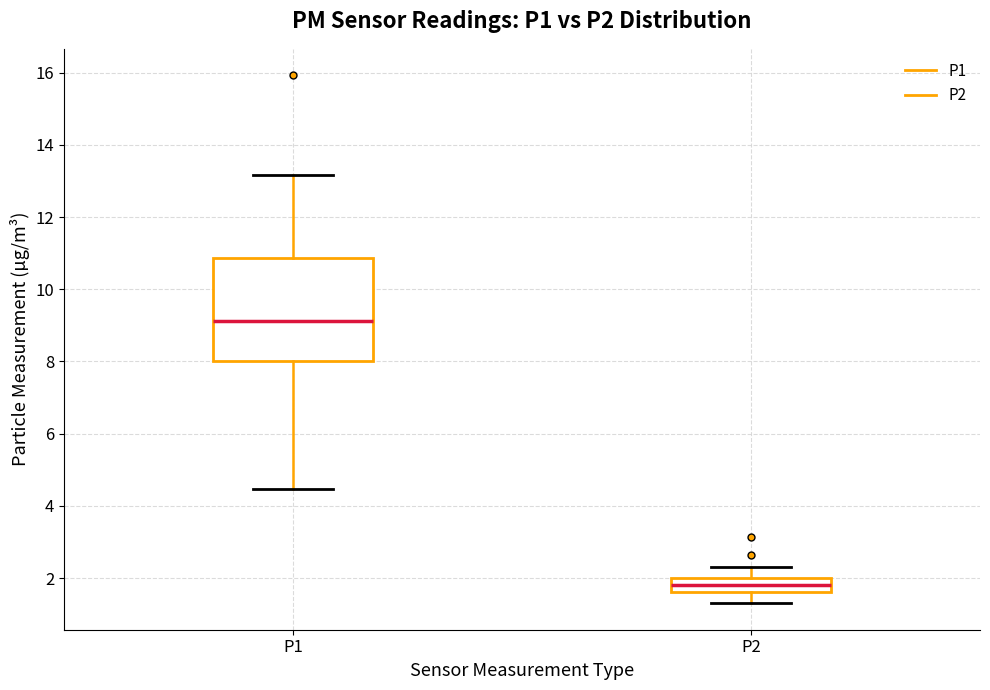

Where does the lower whisker of the box for P1 end on the y-axis? The values are not printed on the chart, so give them approximately, as read against the axis.

4.4